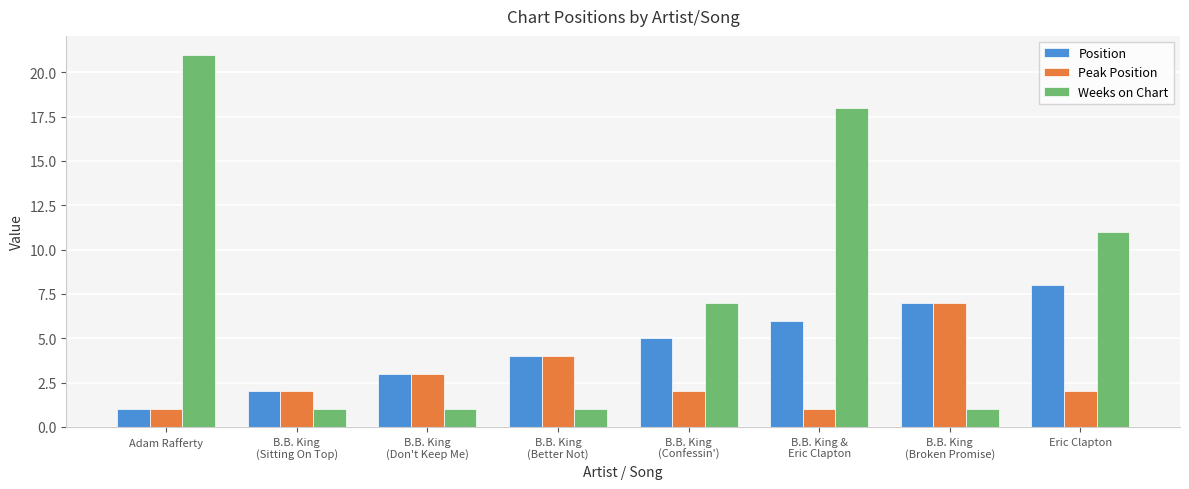

What is the sum of the Weeks on Chart values at B.B. King &
Eric Clapton and B.B. King
(Better Not)?

19